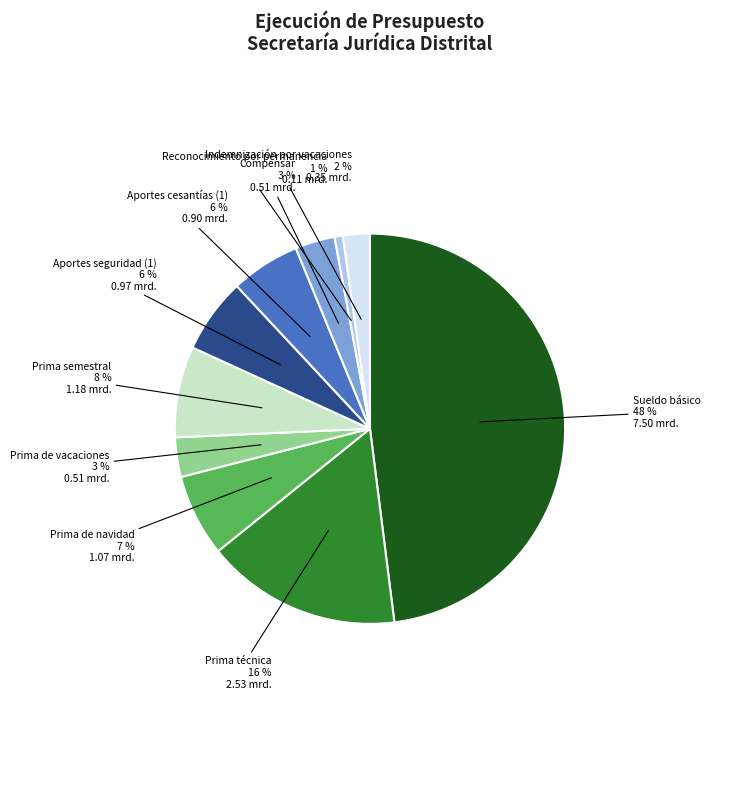

How many segments does this pie chart have?

10